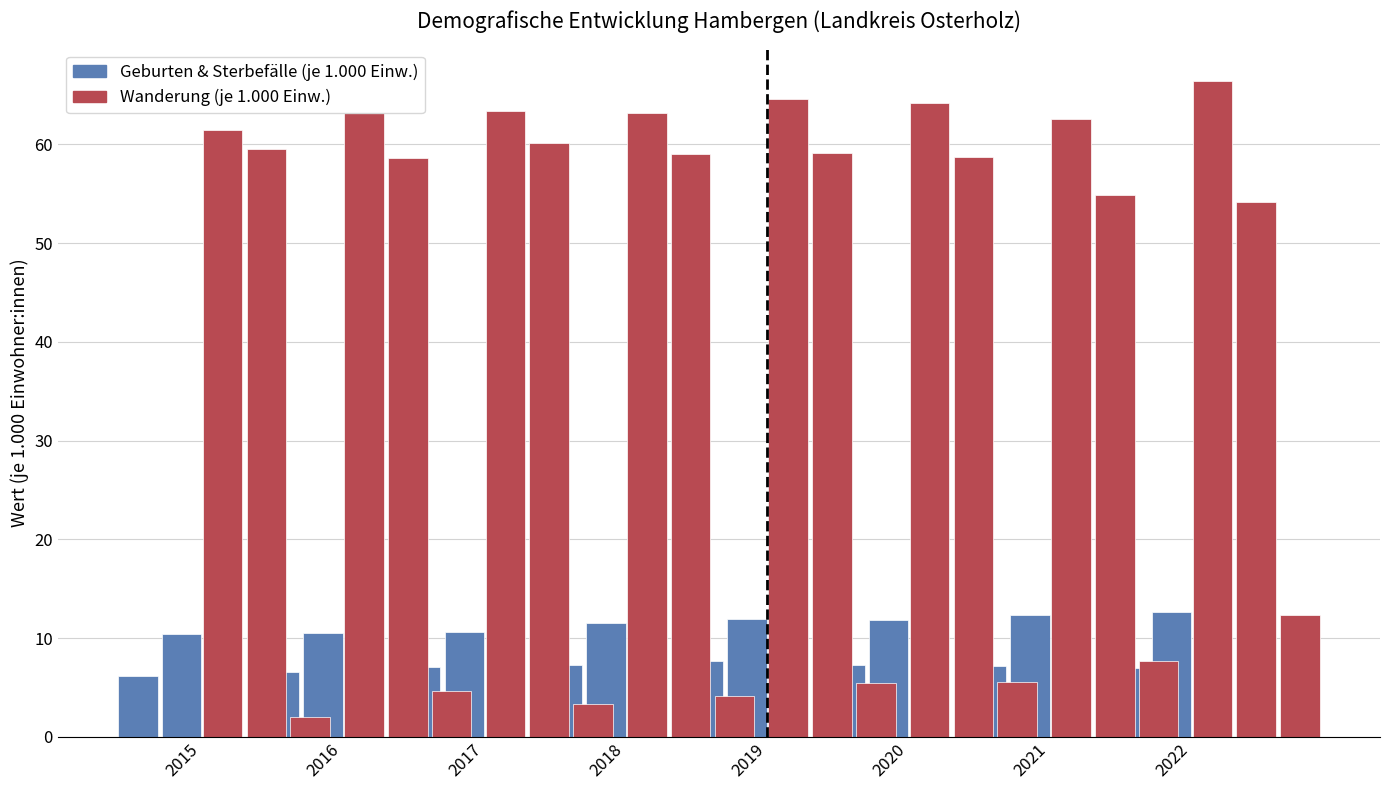

What is the value of the Geburten (je 1.000 Einw.) bar at the 6th from the left?

7.3